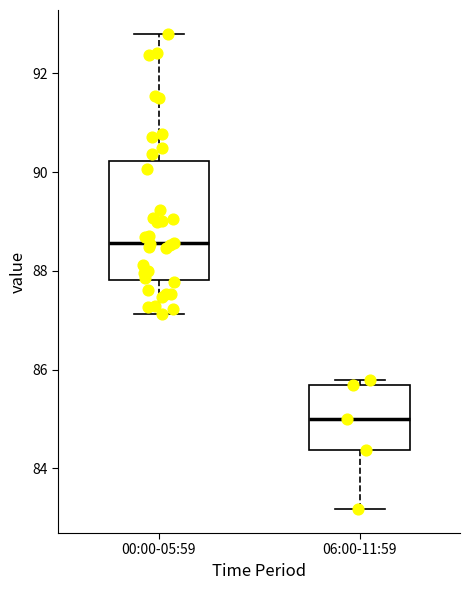

Reading left to right, read every box against the y-axis: the position of its median line, the range the box covers, and the ends of its whiskers. The values are not printed on the chart, so give them approximately, as read against the axis.

00:00-05:59: median 88.6, box 87.8 to 90.2, whiskers 87.2 to 92.8
06:00-11:59: median 85.0, box 84.4 to 85.6, whiskers 83.2 to 85.8